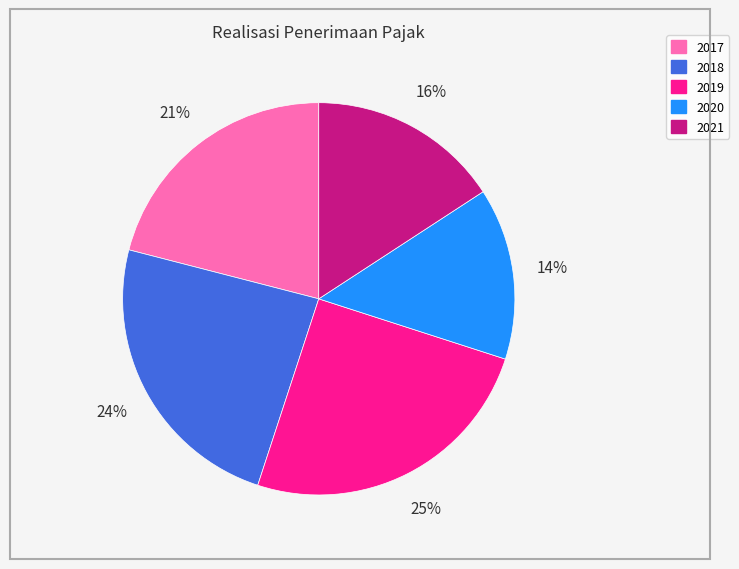

To the nearest percent, what is the difference between the largest and smallest slice percentages?

11%